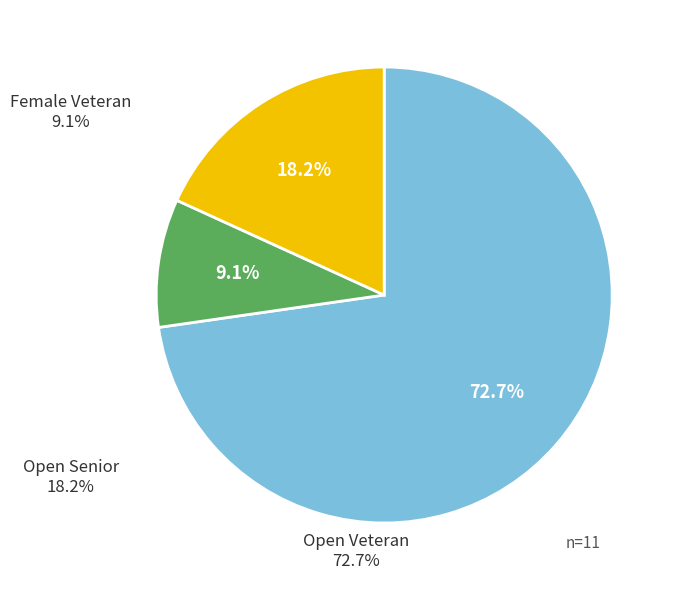

Does any single category account for the majority?

Yes